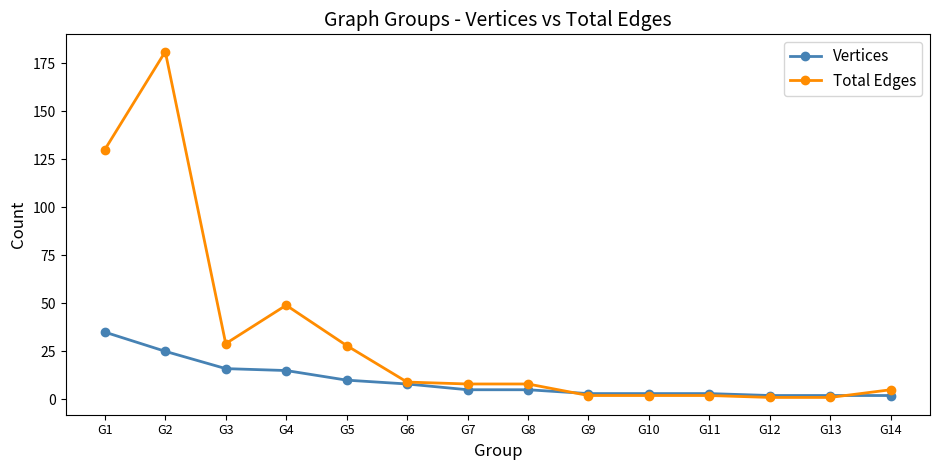

Rank the series by their average value, from lowest to highest.

Vertices, Total Edges